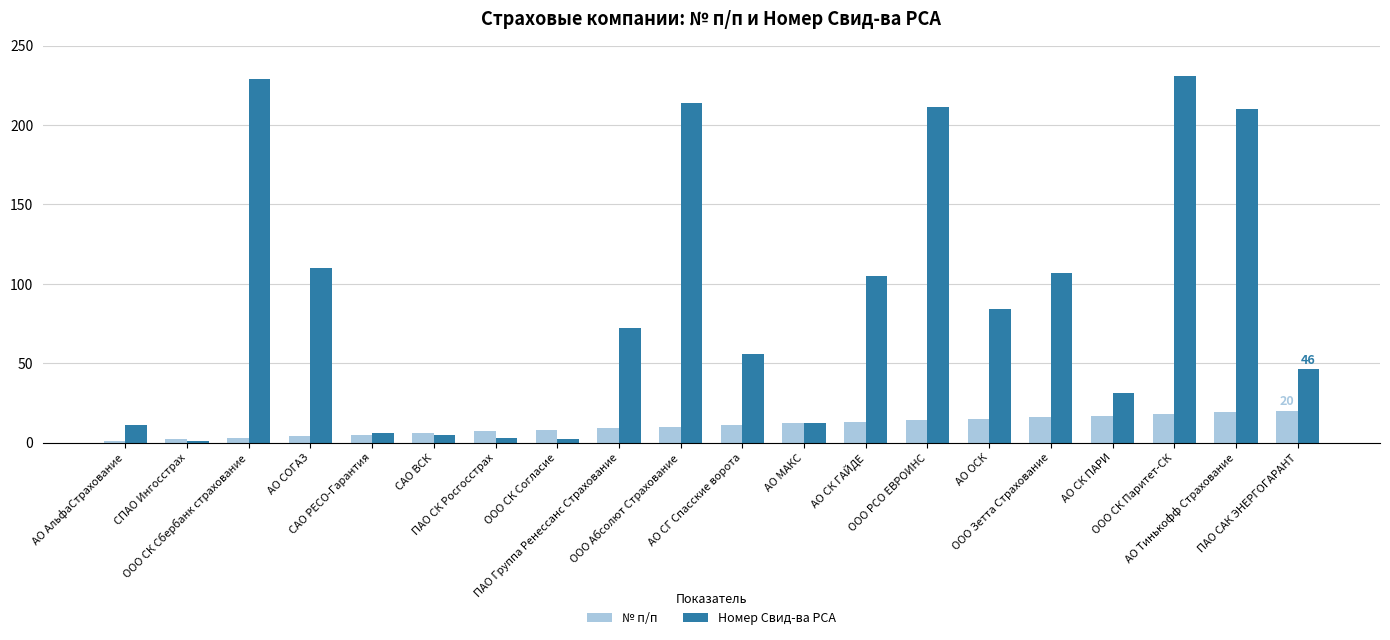

Does the chart contain stacked bars?

No